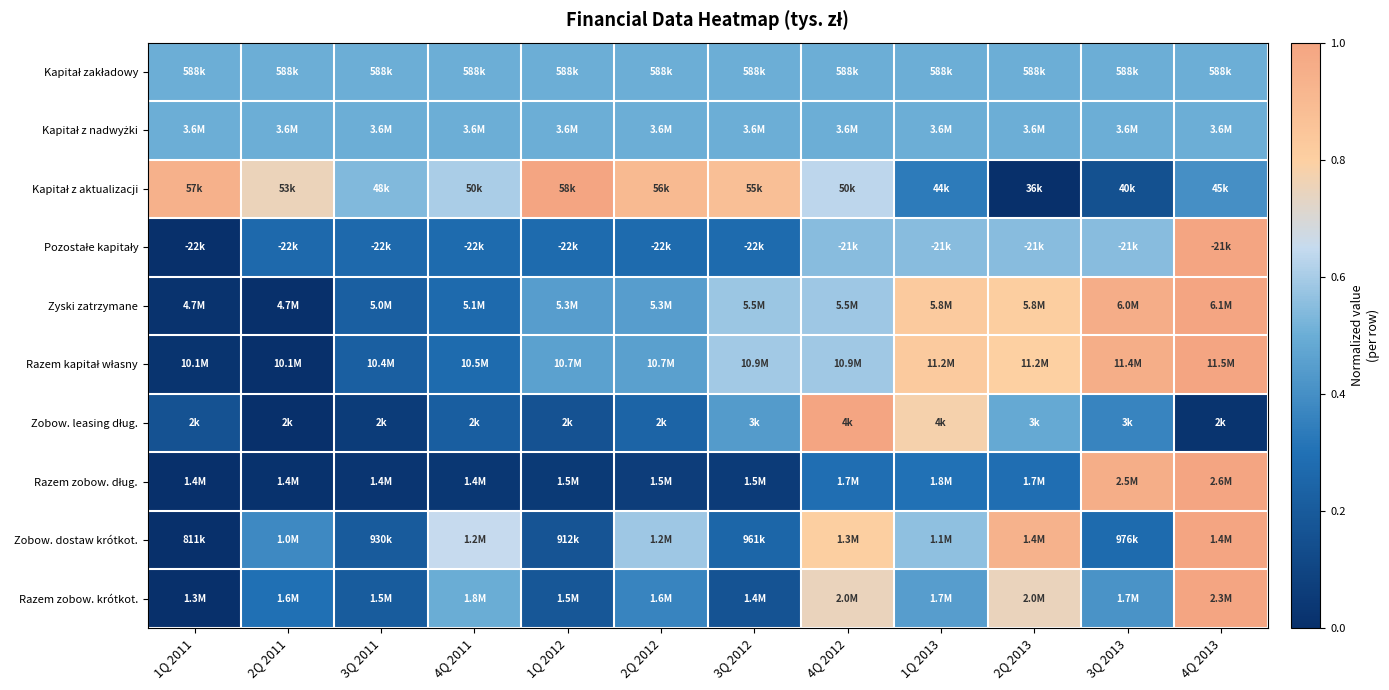

Which label corresponds to the largest value in the chart?

1Q 2012